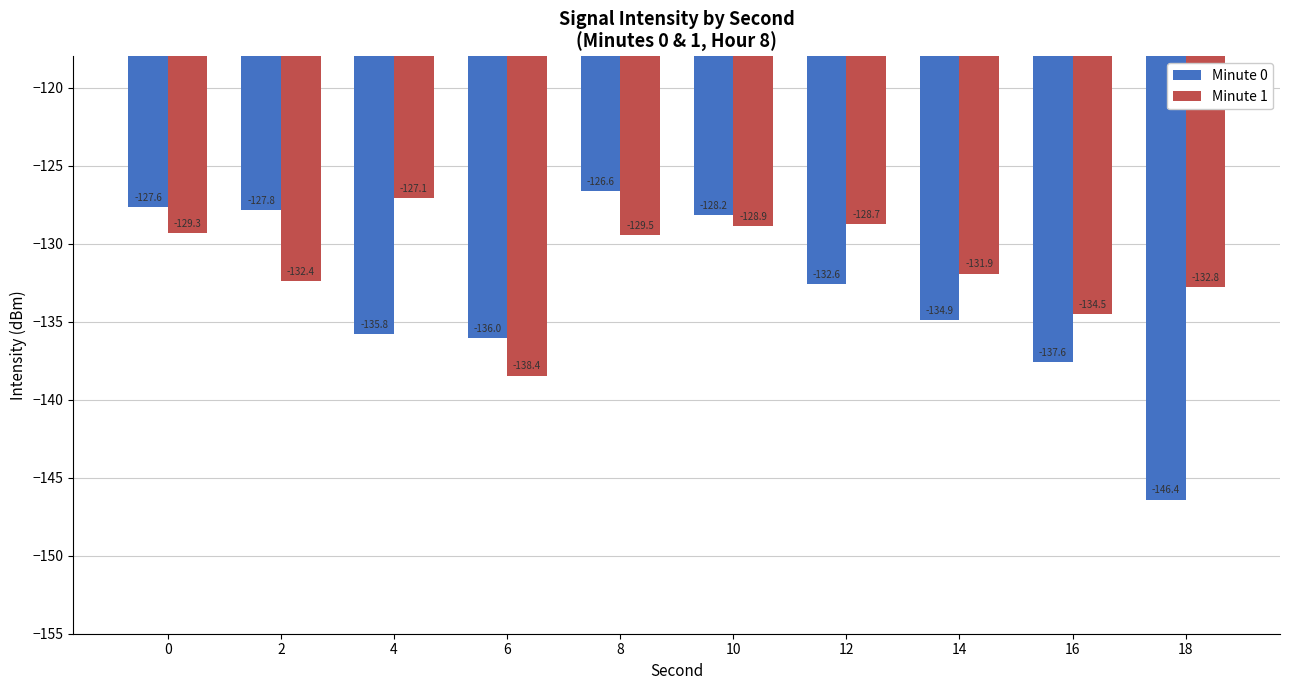

The value of Minute 1 at 6 is -138.4. True or false?

True